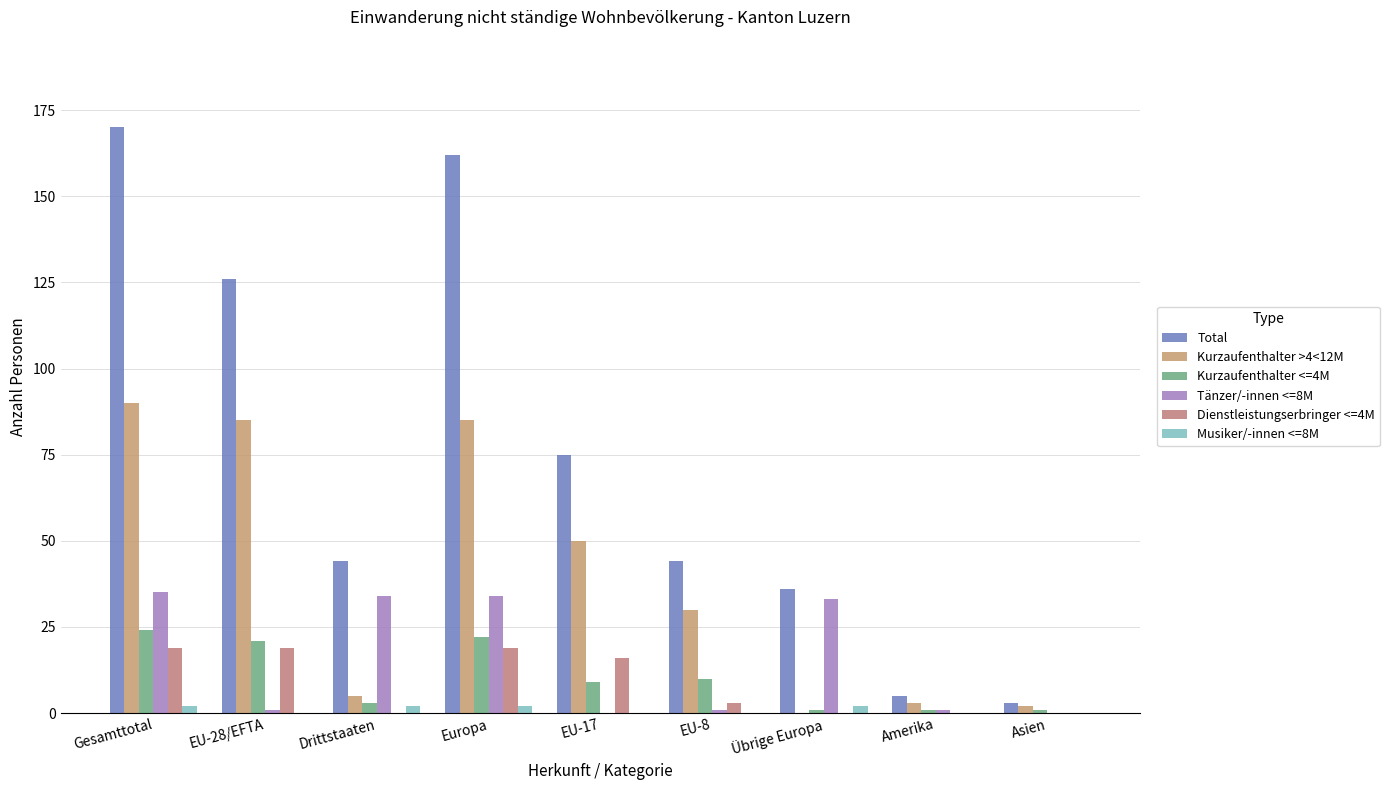

Count the number of data series in this chart.

6